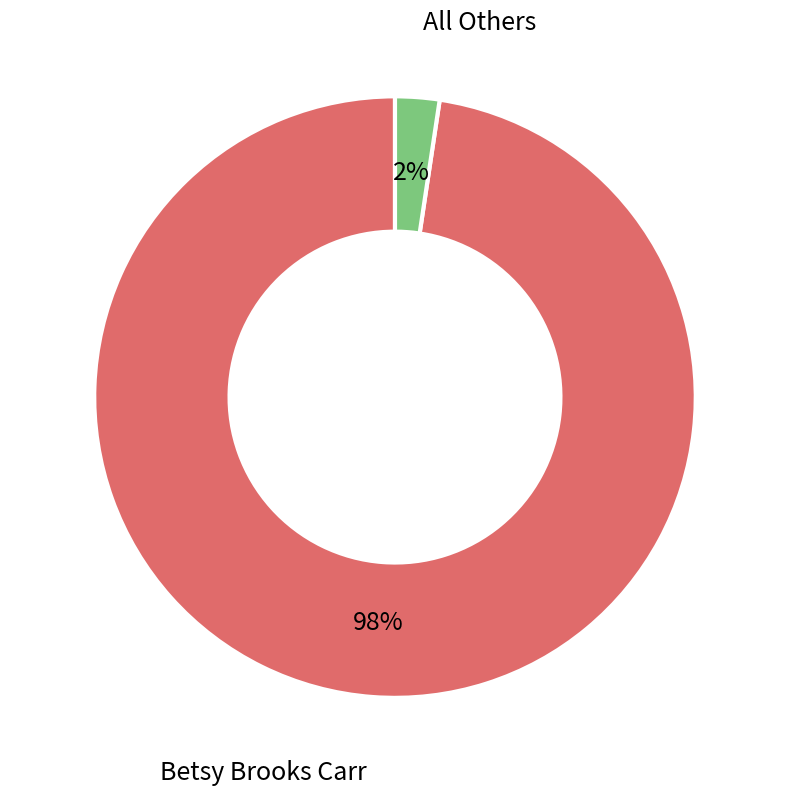

Is the sum of All Others and Betsy Brooks Carr greater than half?

Yes